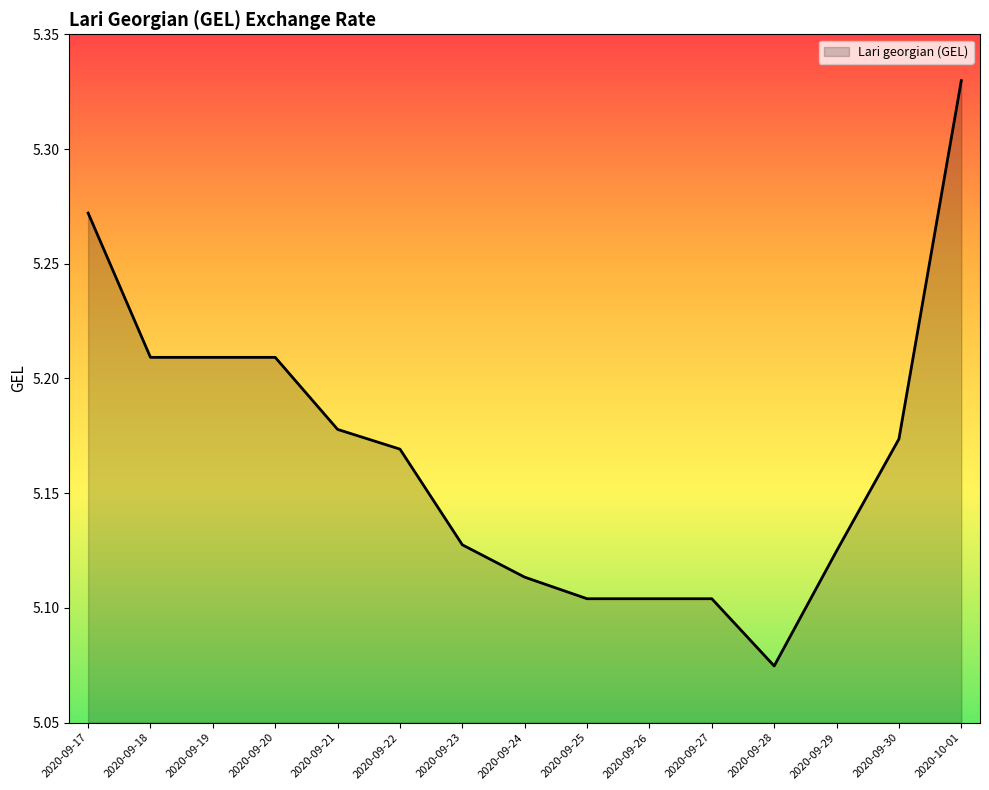

What is the sum of all values?

77.5